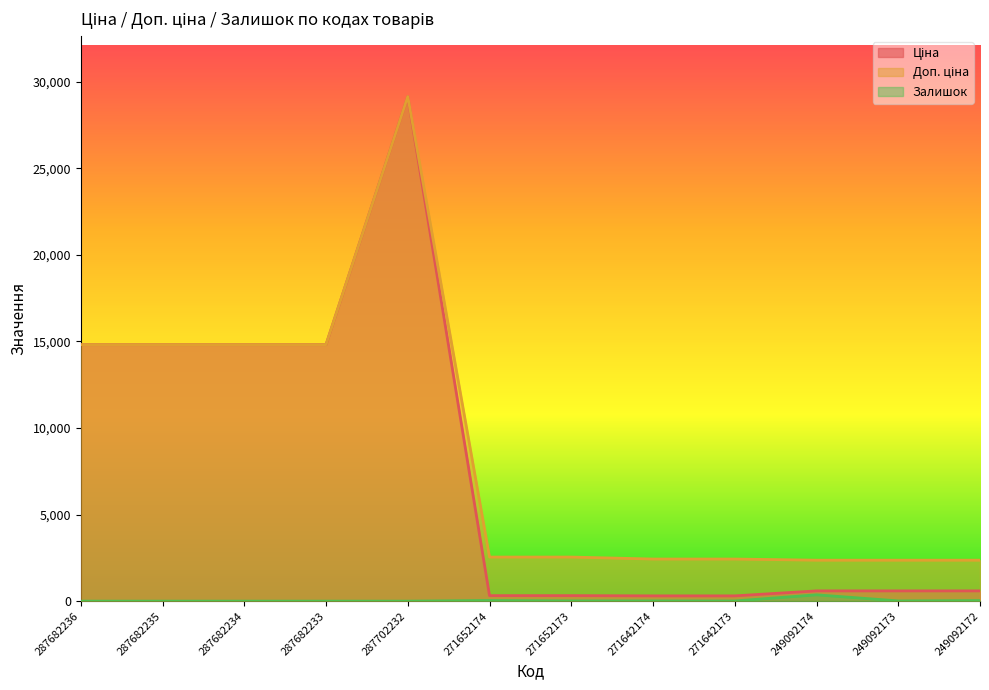

Reading left to right, what are all the values shown in this chart?

Ціна: 287682236=14817.6	287682235=14817.6	287682234=14817.6	287682233=14817.6	287702232=29152.3	271652174=318.3	271652173=318.3	271642174=304.1	271642173=304.1	249092174=591.6	249092173=591.6	249092172=591.6
Доп. ціна: 287682236=14817.6	287682235=14817.6	287682234=14817.6	287682233=14817.6	287702232=29152.3	271652174=2546.4	271652173=2546.4	271642174=2432.8	271642173=2432.8	249092174=2366.5	249092173=2366.5	249092172=2366.5
Залишок: 287682236=0.0	287682235=0.0	287682234=0.0	287682233=0.0	287702232=0.0	271652174=38.0	271652173=15.0	271642174=14.0	271642173=10.0	249092174=365.0	249092173=14.0	249092172=33.0